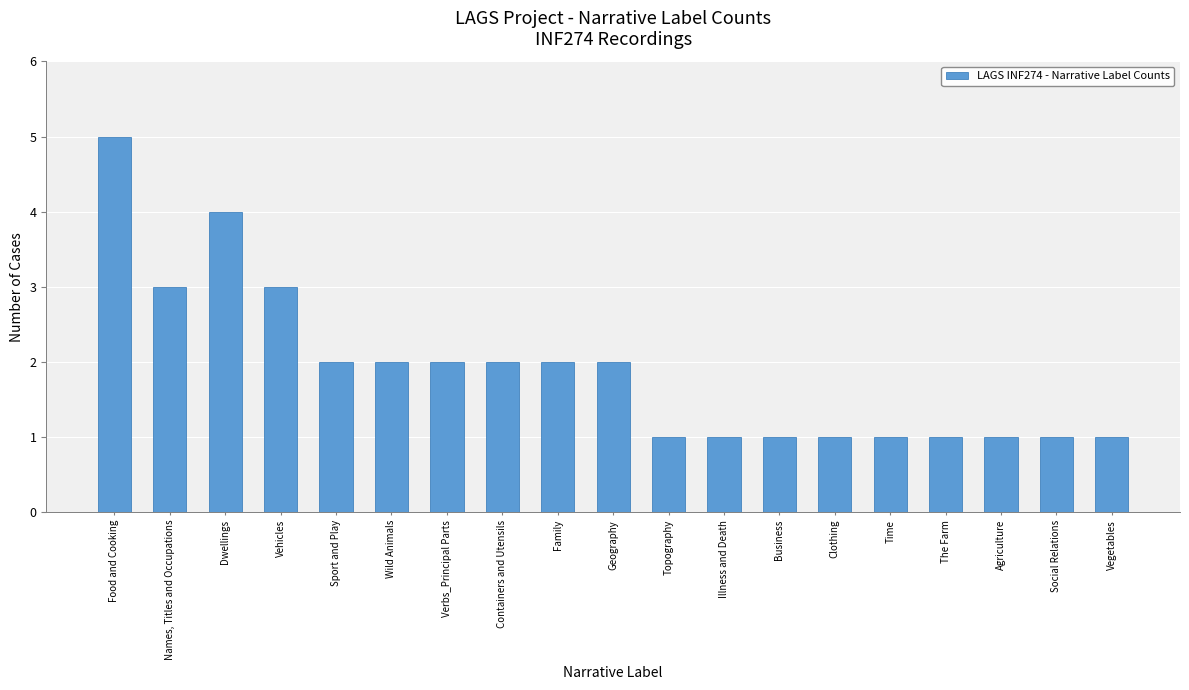

What is the greatest value displayed?

5